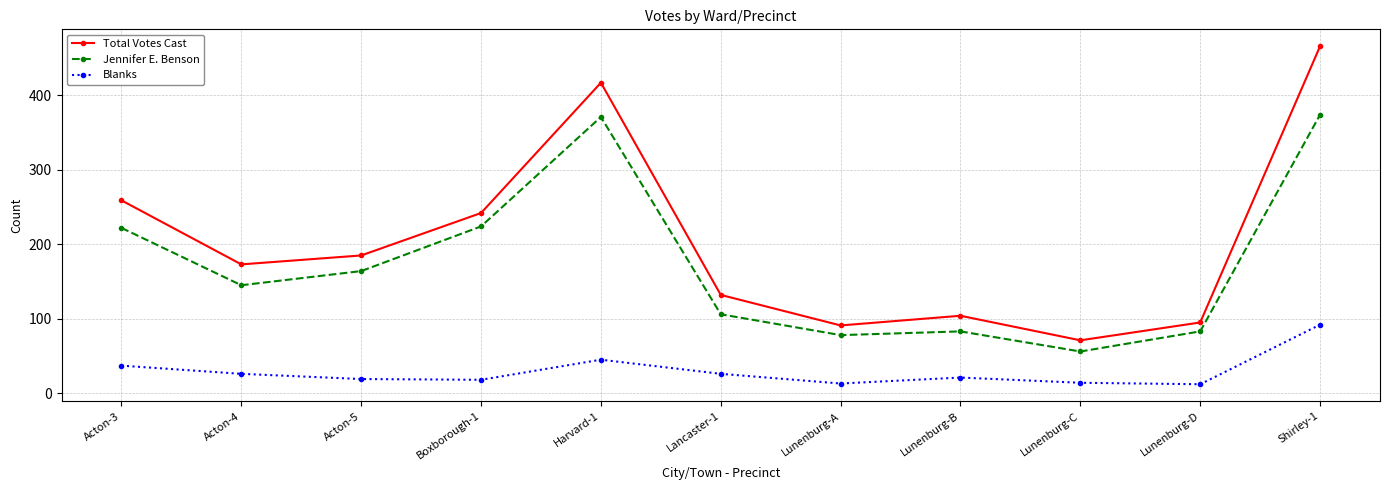

List the series in order of their peak value, highest first.

Total Votes Cast, Jennifer E. Benson, Blanks